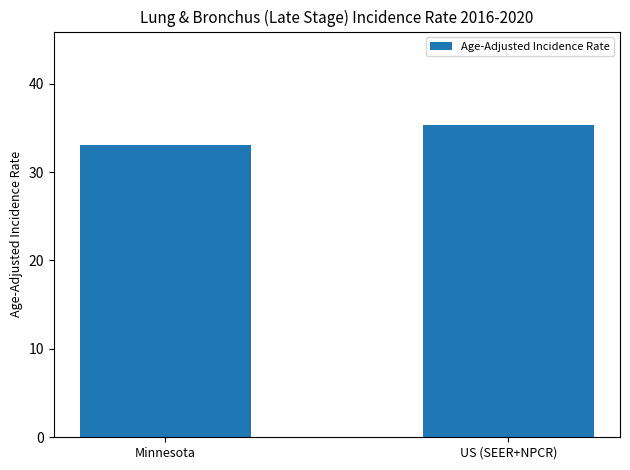

What is the label of the 2nd bar from the right?

Minnesota